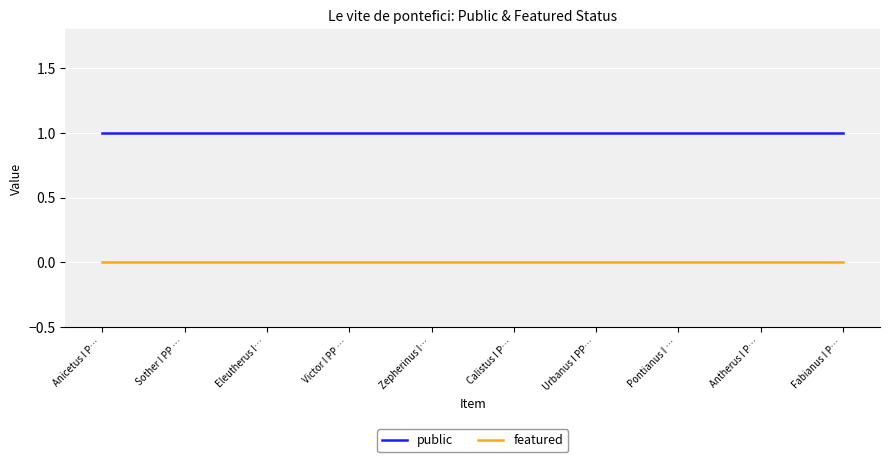

True or false: featured and public cross at least once.

False